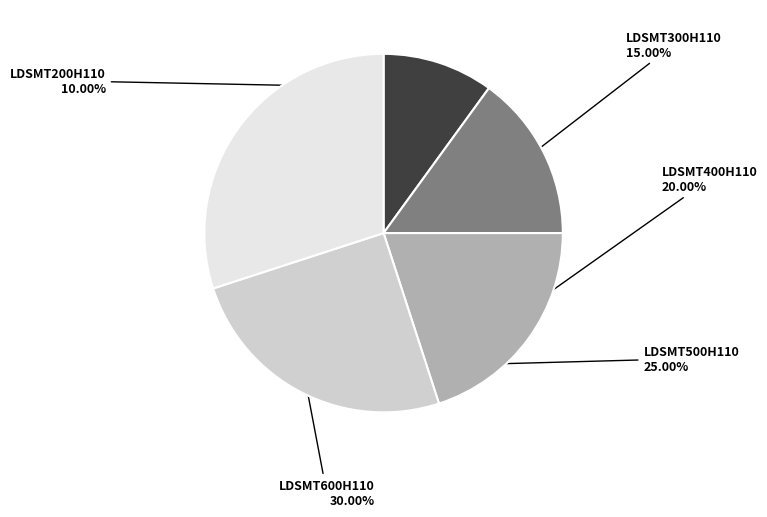

Does LDSMT300H110 account for over 50% of the chart?

No